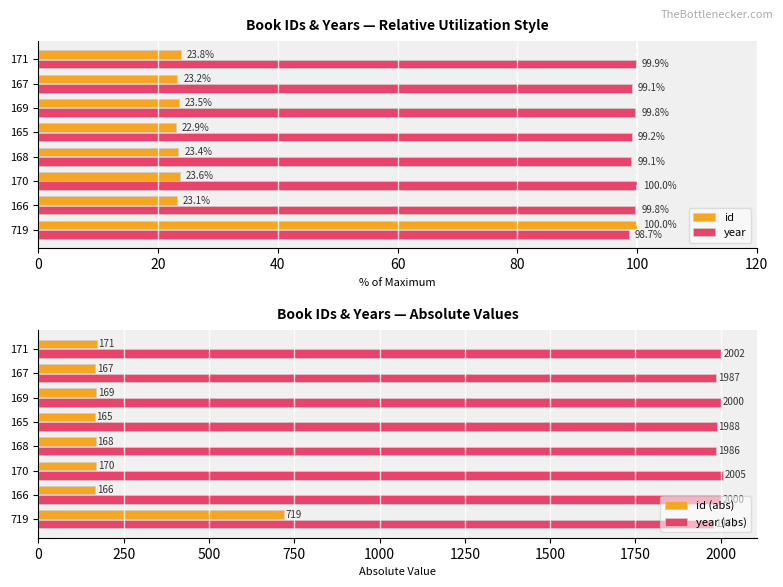

Rank the categories by id value from lowest to highest.

165, 166, 167, 168, 169, 170, 171, 719